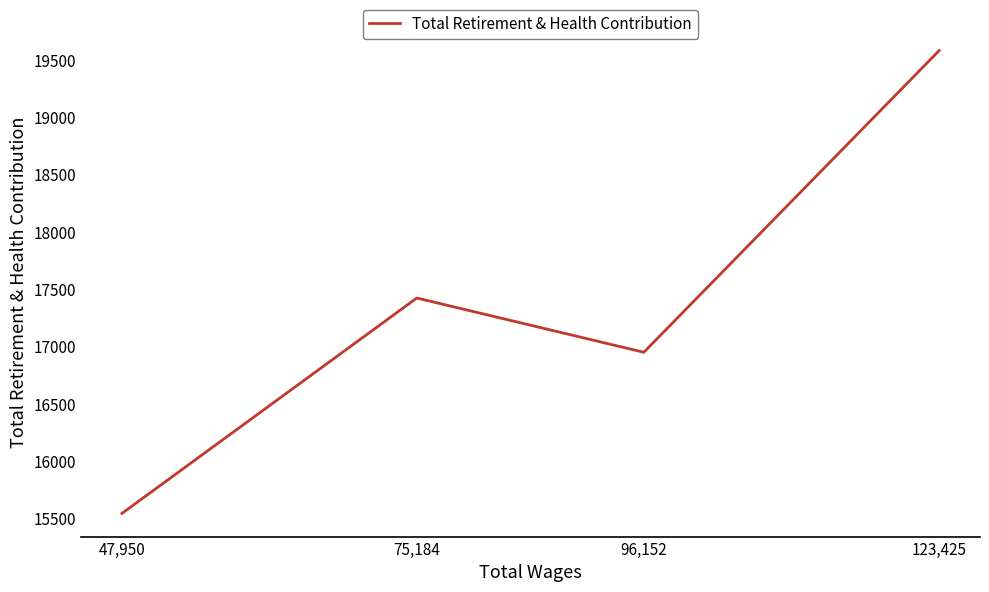

List the labels in order of value, largest first.

123,425, 75,184, 96,152, 47,950